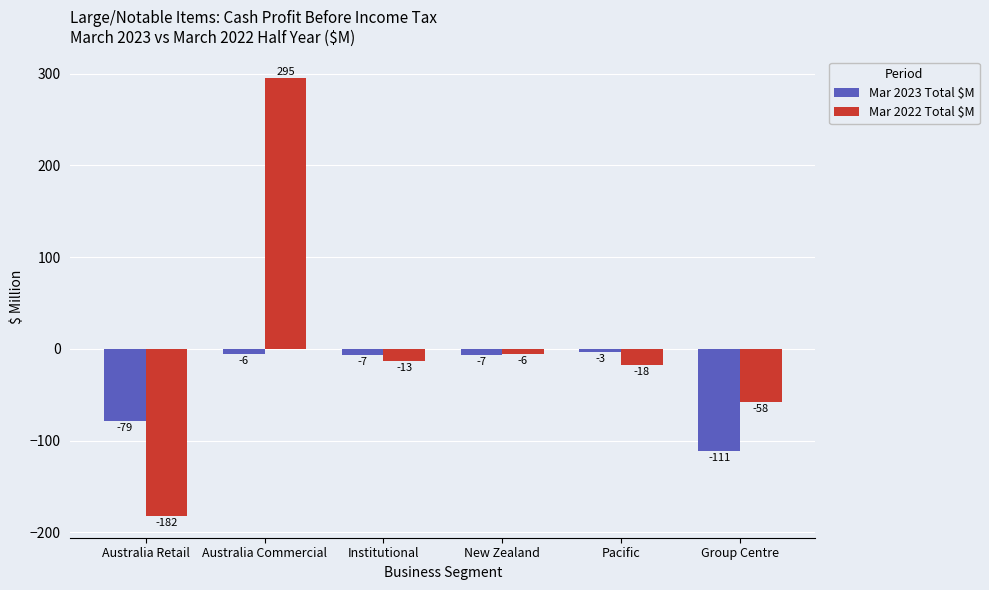

Reading right to left, list all the values displayed in this chart.

Mar 2023 Total $M: -111	-3	-7	-7	-6	-79
Mar 2022 Total $M: -58	-18	-6	-13	295	-182